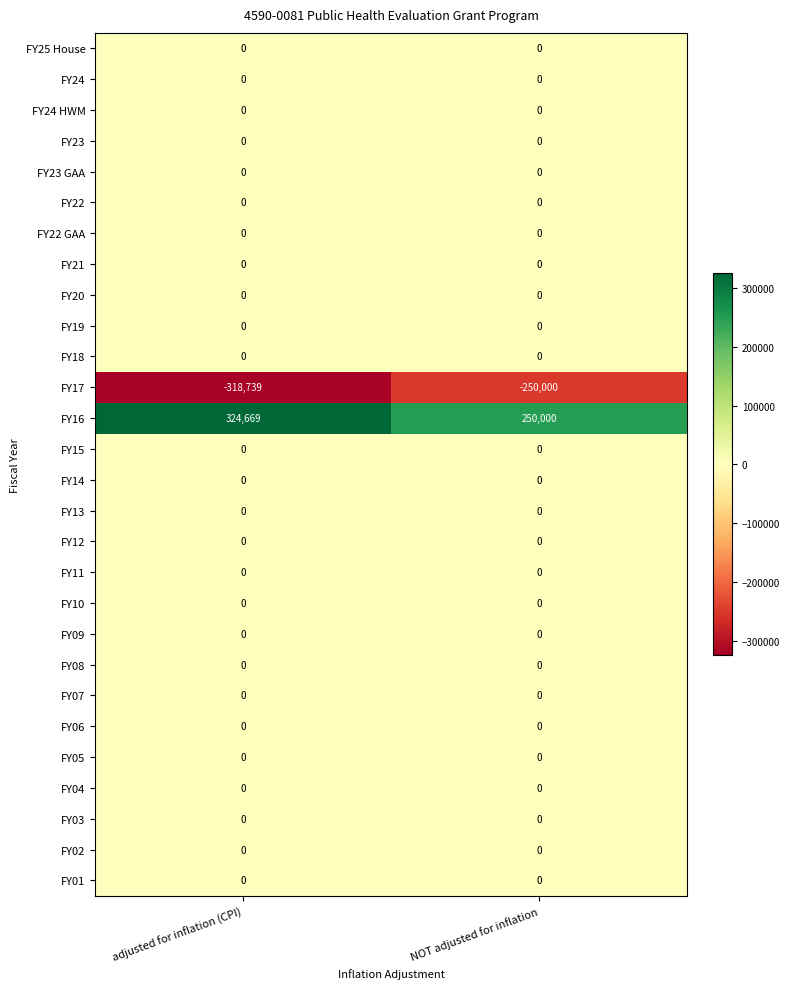

Which category has the lowest value in the FY16 series?

NOT adjusted for inflation